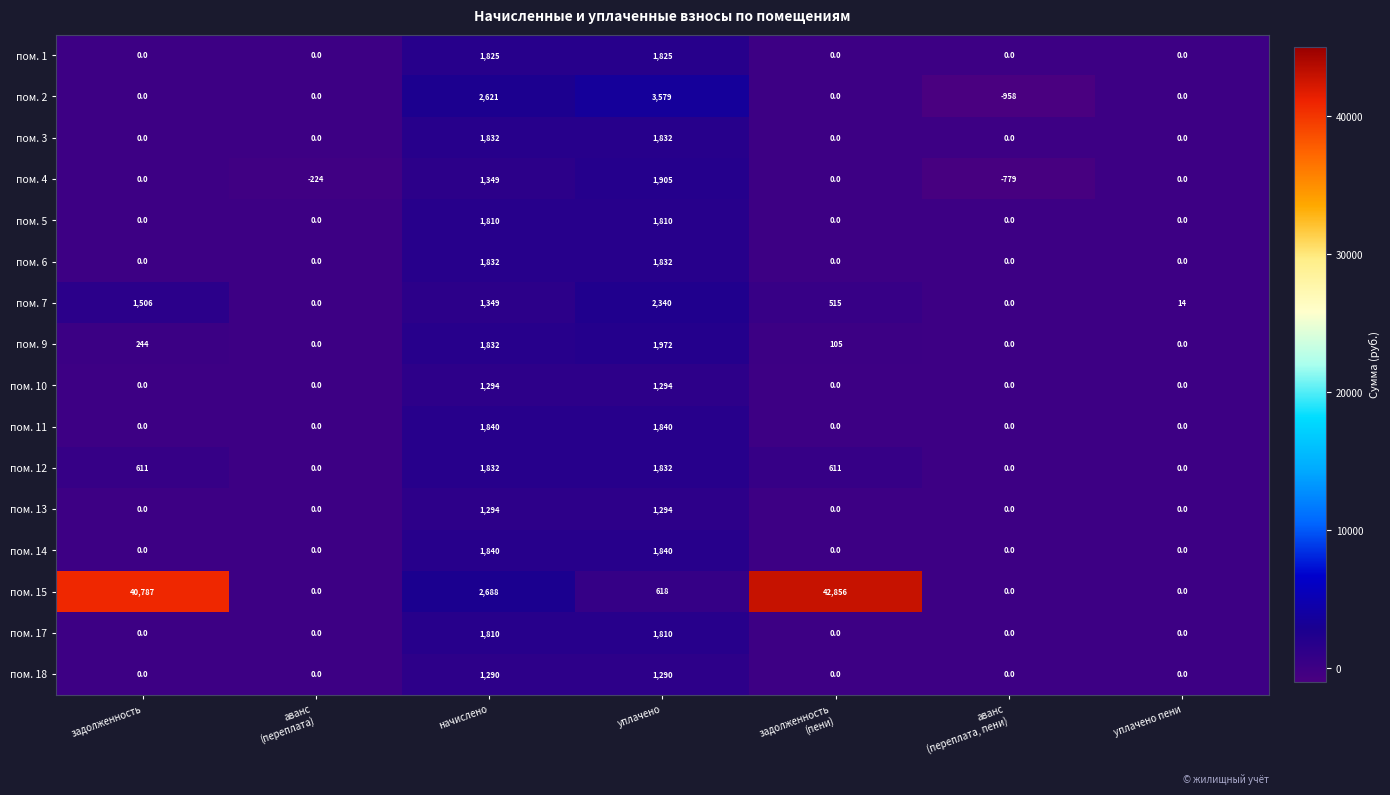

What is the greatest value displayed?

42856